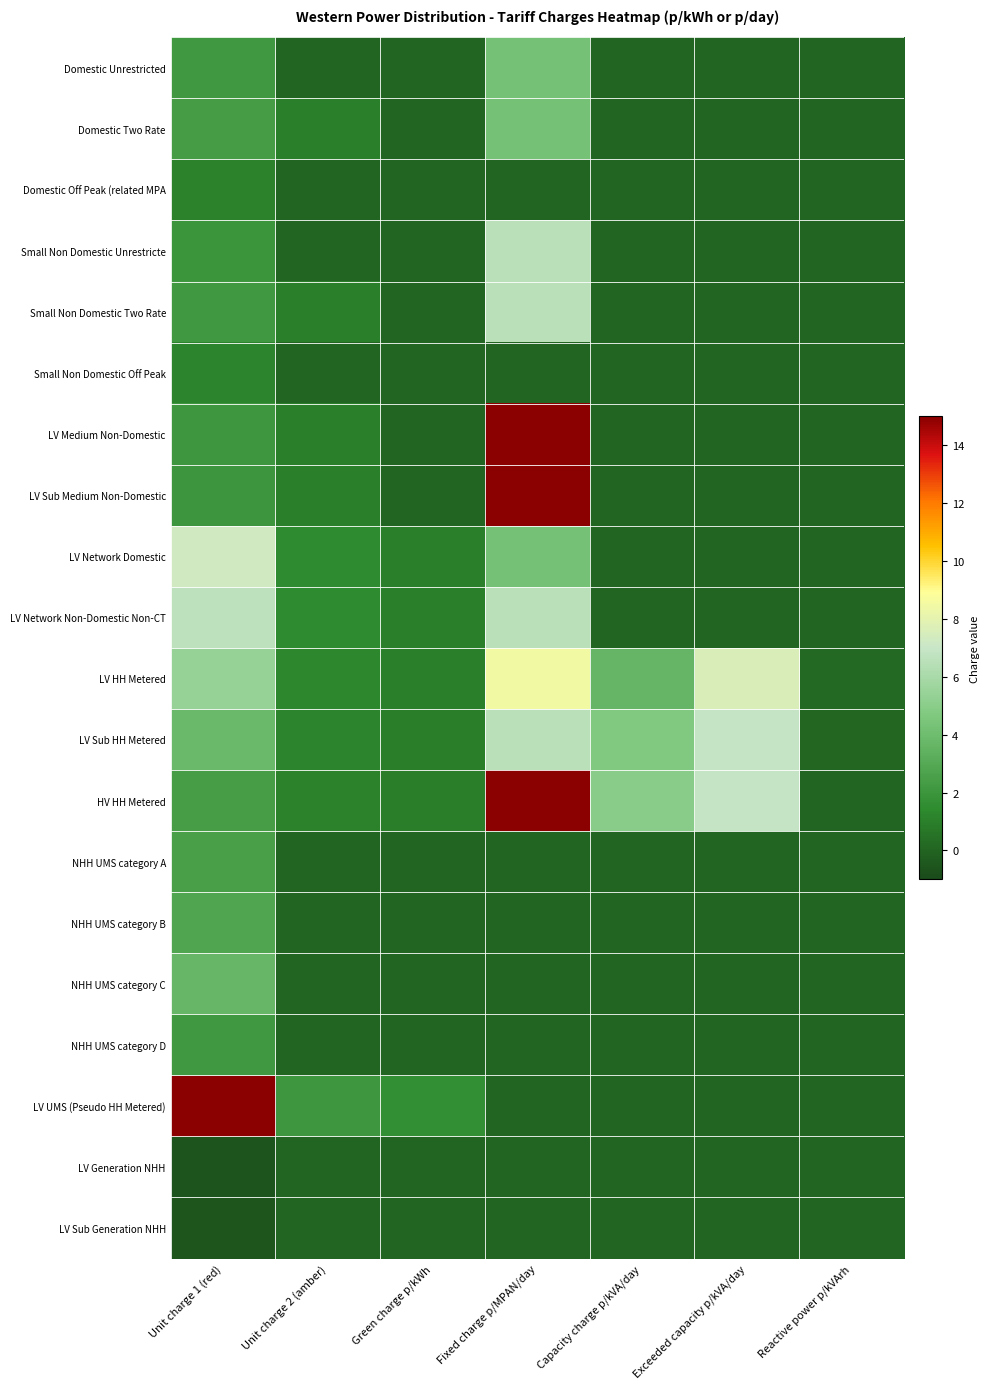

Rank the series by their maximum value, from highest to lowest.

HV HH Metered, LV Medium Non-Domestic, LV Sub Medium Non-Domestic, LV UMS (Pseudo HH Metered), LV HH Metered, LV Network Domestic, LV Sub HH Metered, LV Network Non-Domestic Non-CT, Small Non Domestic Unrestricte, Small Non Domestic Two Rate, Domestic Unrestricted, Domestic Two Rate, NHH UMS category C, NHH UMS category B, NHH UMS category A, NHH UMS category D, Small Non Domestic Off Peak, Domestic Off Peak (related MPA, LV Generation NHH, LV Sub Generation NHH